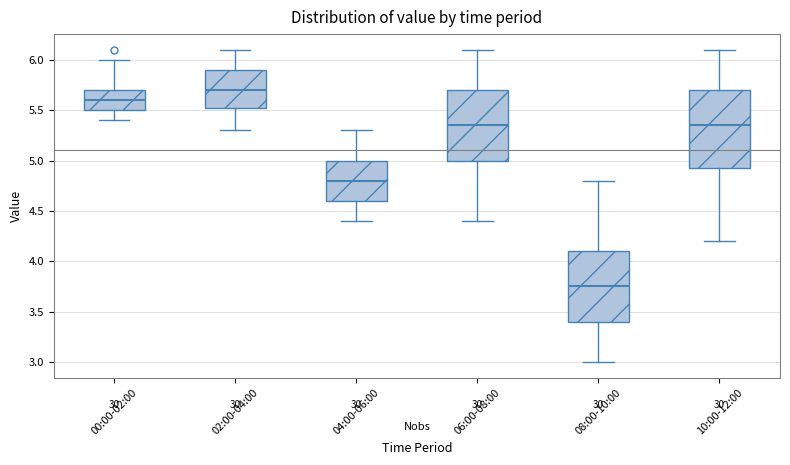

Where does the upper whisker of the box for 08:00-10:00 end on the y-axis? The values are not printed on the chart, so give them approximately, as read against the axis.

4.80